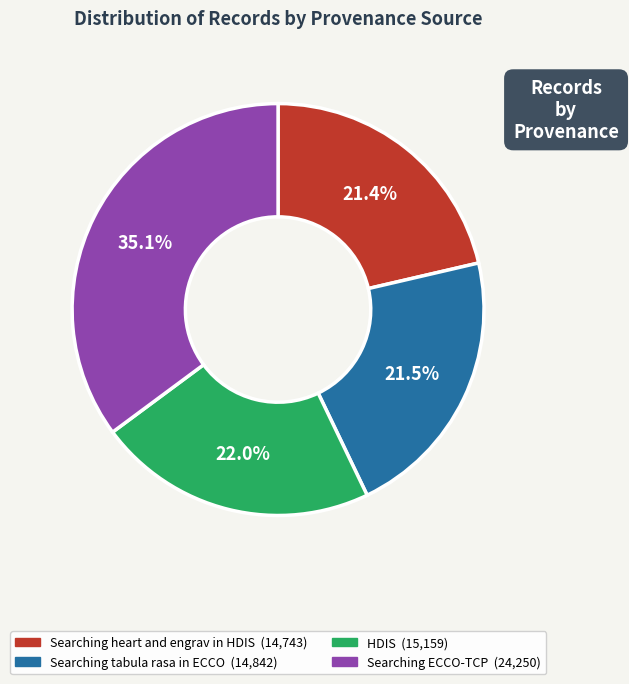

Does Searching tabula rasa in ECCO account for over 50% of the chart?

No